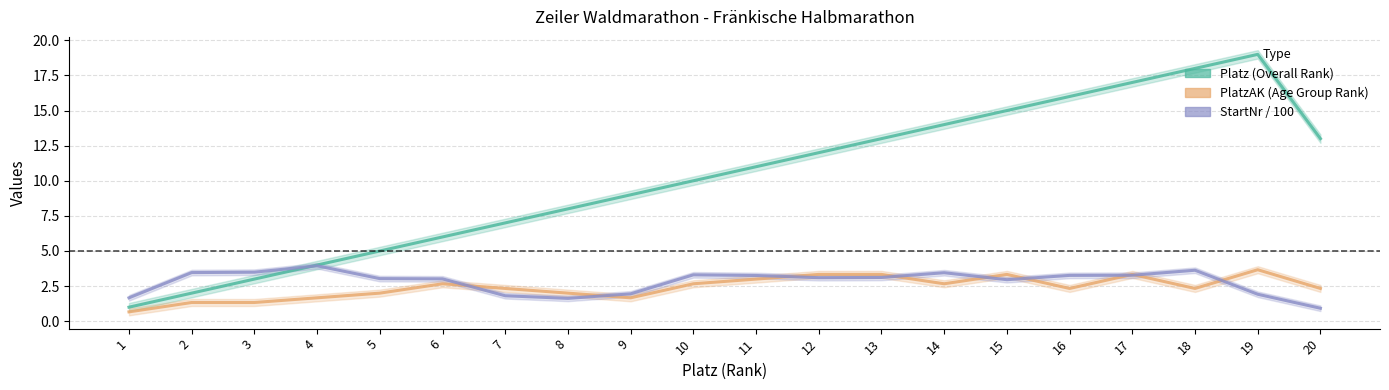

Between 3 and 20, which series saw the biggest shift?

Platz (Overall Rank)